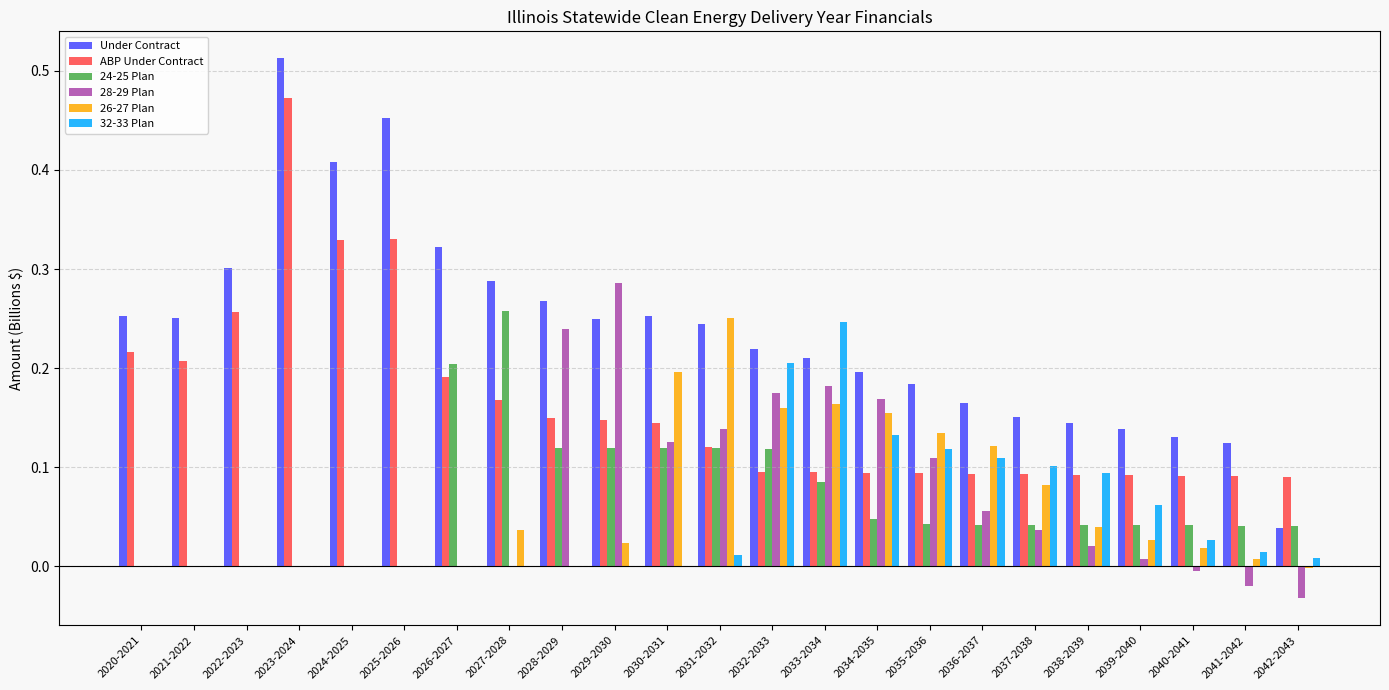

Which series has the widest spread of values?

Under Contract